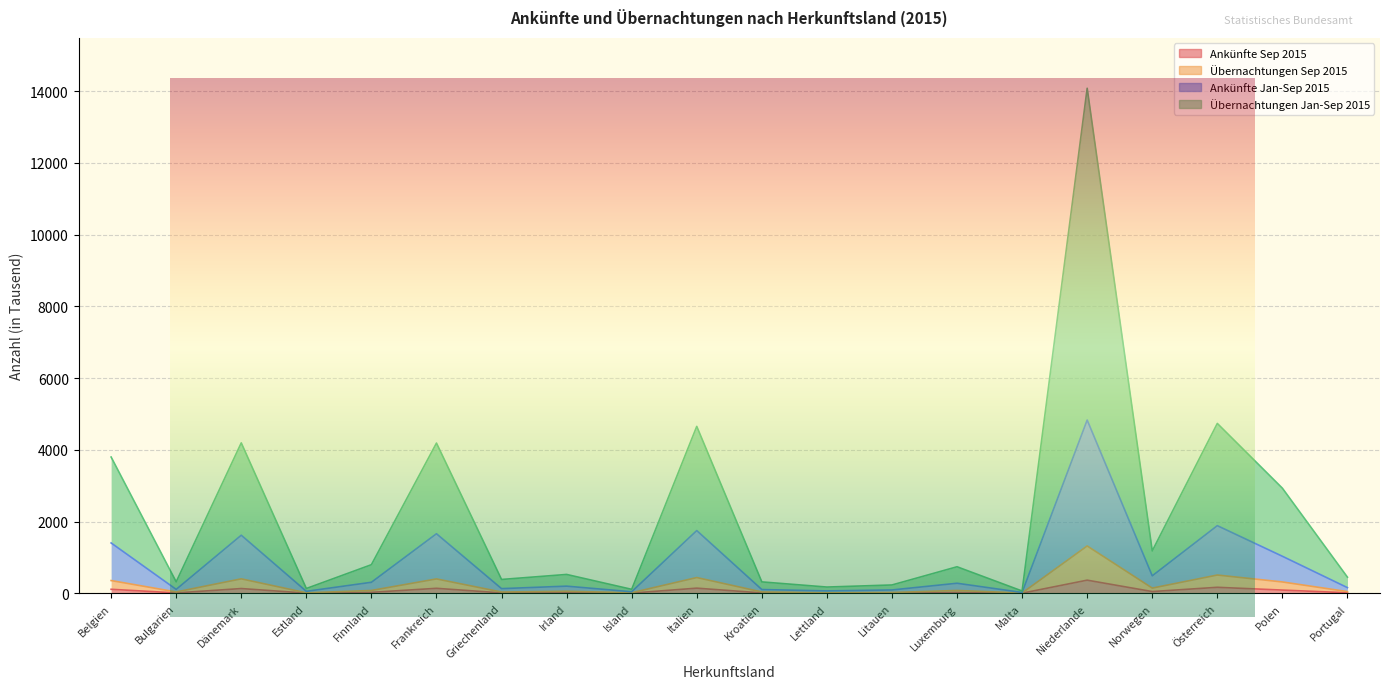

Does the chart display data point markers on the line(s)?

No